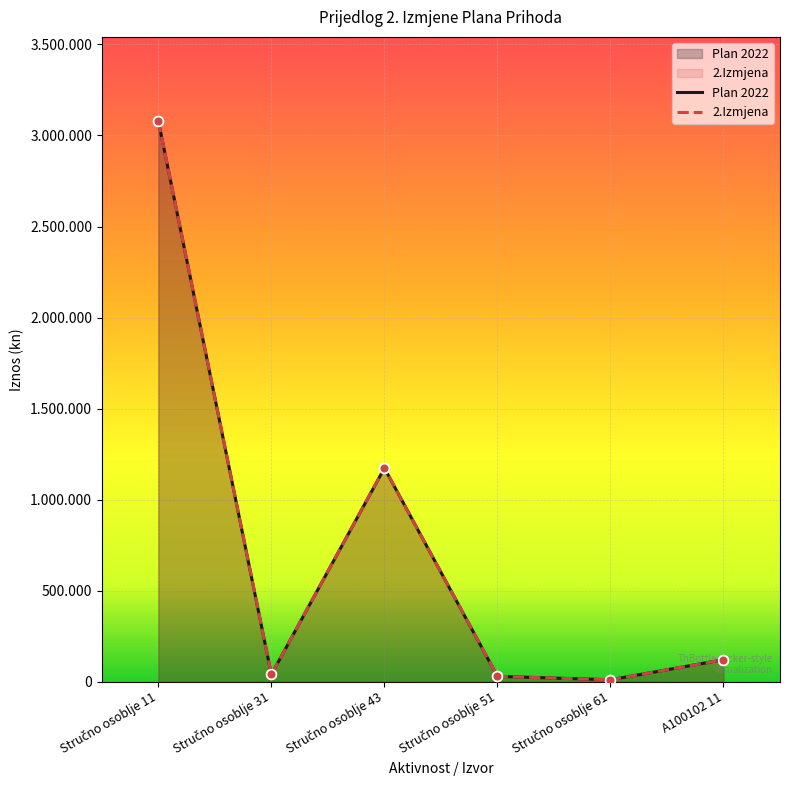

Count the number of data series in this chart.

2